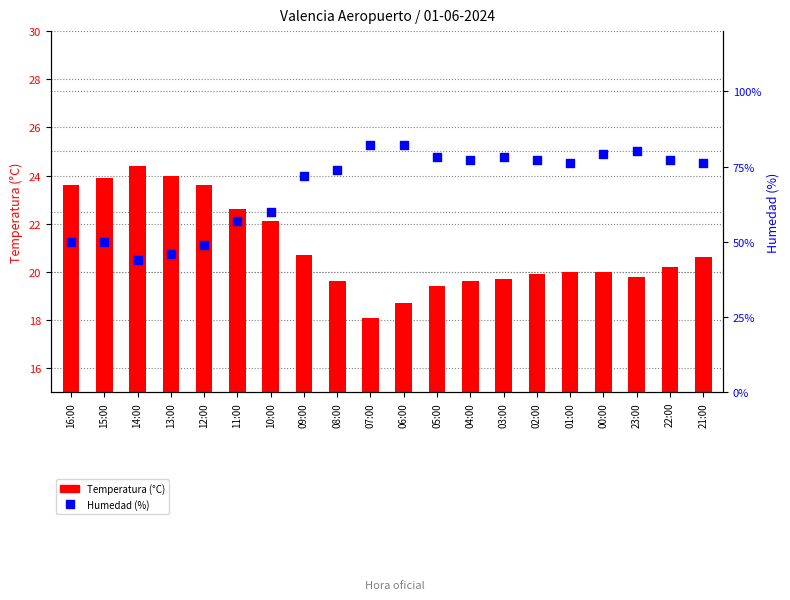

At how many categories does at least one series exceed 68?

13